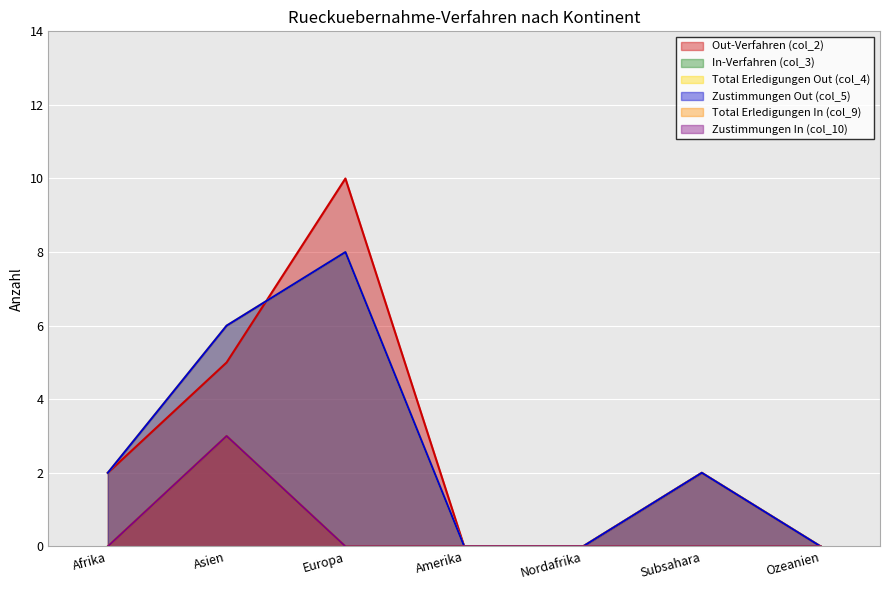

Reading left to right, what are all the values shown in this chart?

Out-Verfahren (col_2): 2	5	10	0	0	2	0
In-Verfahren (col_3): 0	3	0	0	0	0	0
Total Erledigungen Out (col_4): 2	6	8	0	0	2	0
Zustimmungen Out (col_5): 2	6	8	0	0	2	0
Total Erledigungen In (col_9): 0	3	0	0	0	0	0
Zustimmungen In (col_10): 0	3	0	0	0	0	0